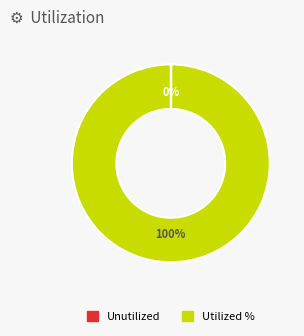

The Utilized % slice represents 89% of the pie. True or false?

False